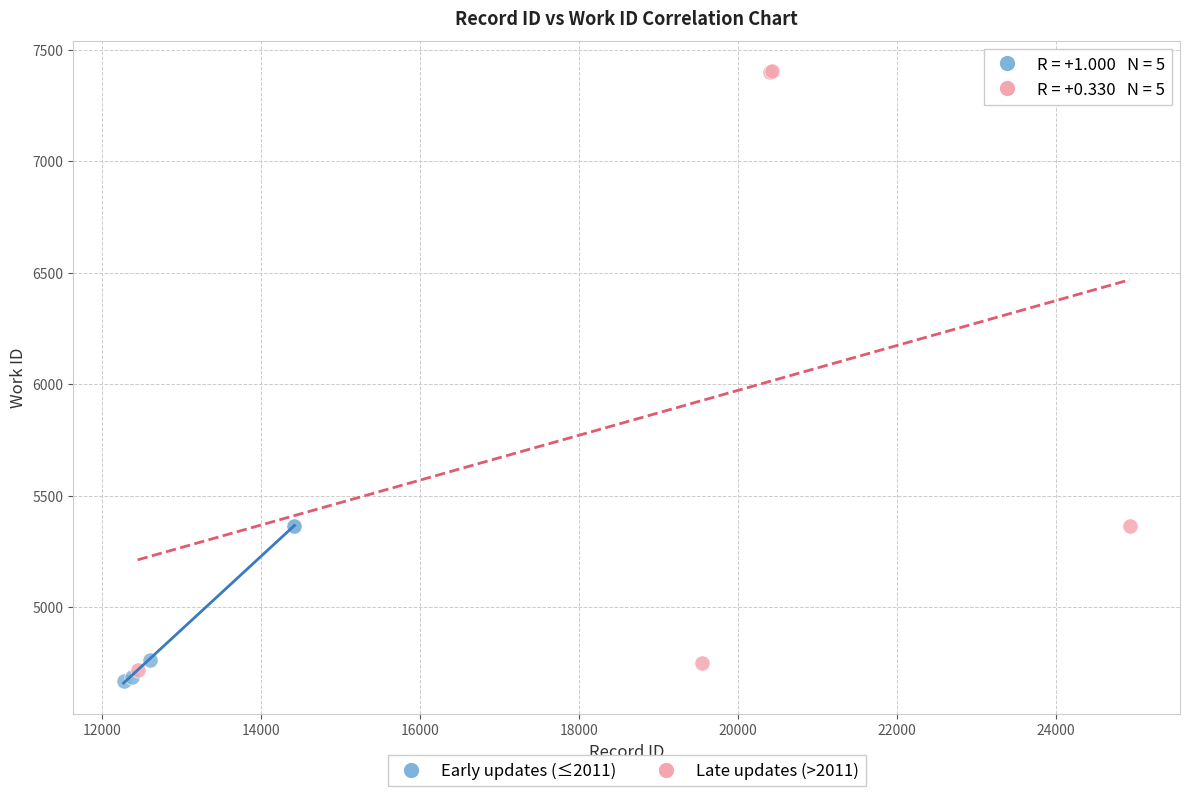

Which series has the widest spread of Y values?

Late updates (>2011)